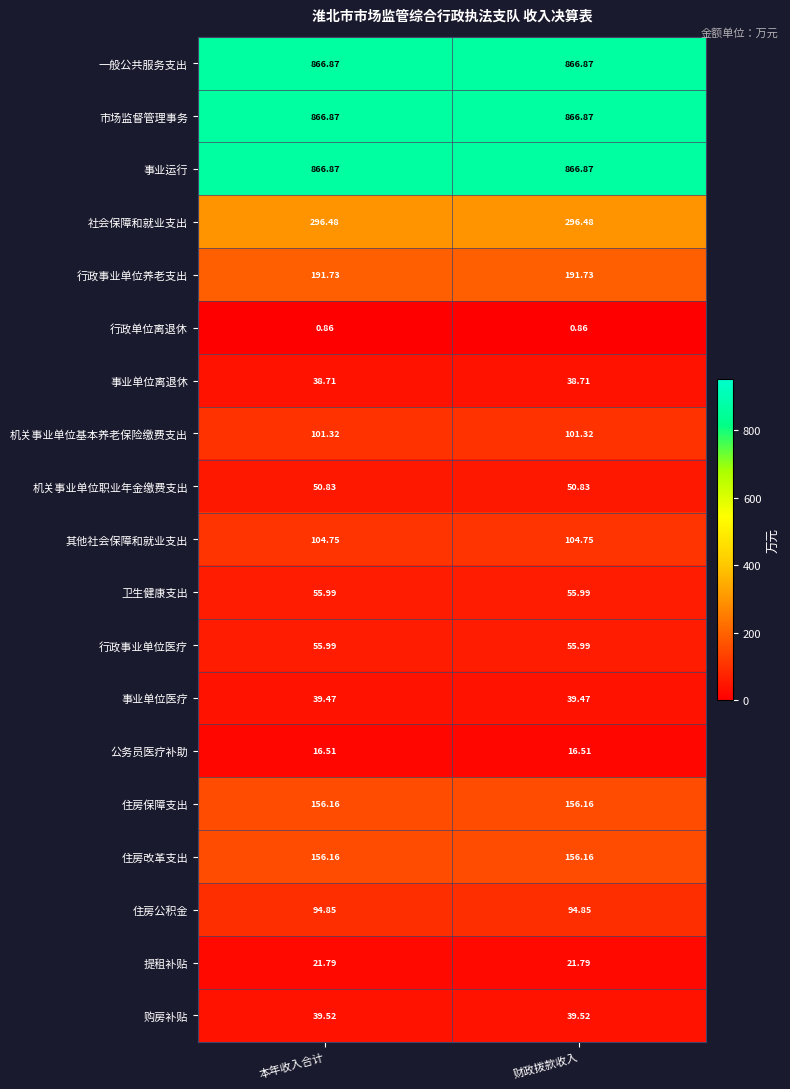

Is the value of 事业单位离退休 at 财政拨款收入 greater than the value of 社会保障和就业支出 at 财政拨款收入?

No